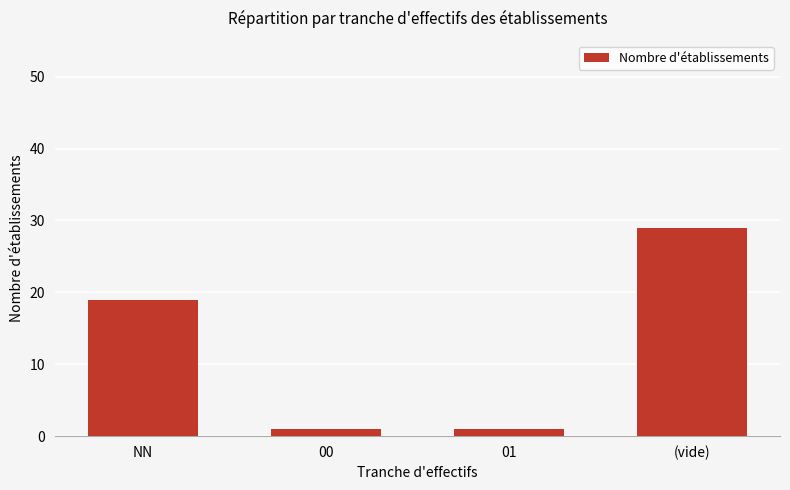

Between 01 and NN, which is larger?

NN